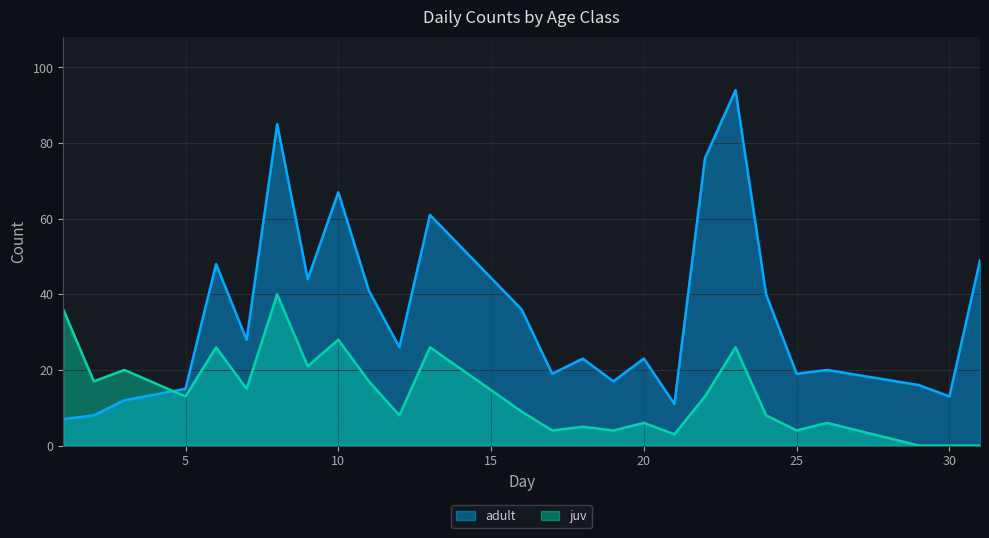

How many series are shown in this chart?

2